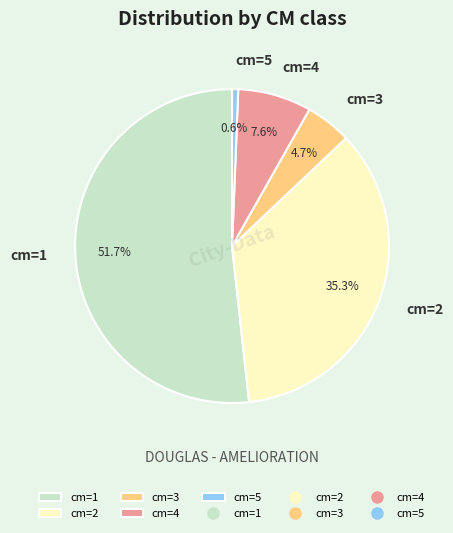

Is the sum of cm=1 and cm=4 greater than half?

Yes